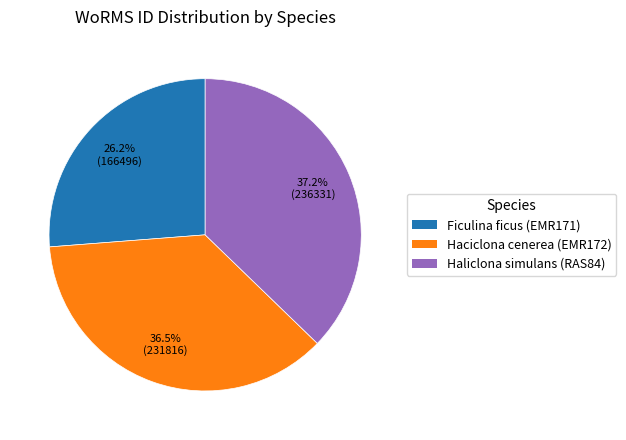

What is the total percentage of Haciclona cenerea (EMR172) and Haliclona simulans (RAS84)?

73.8%